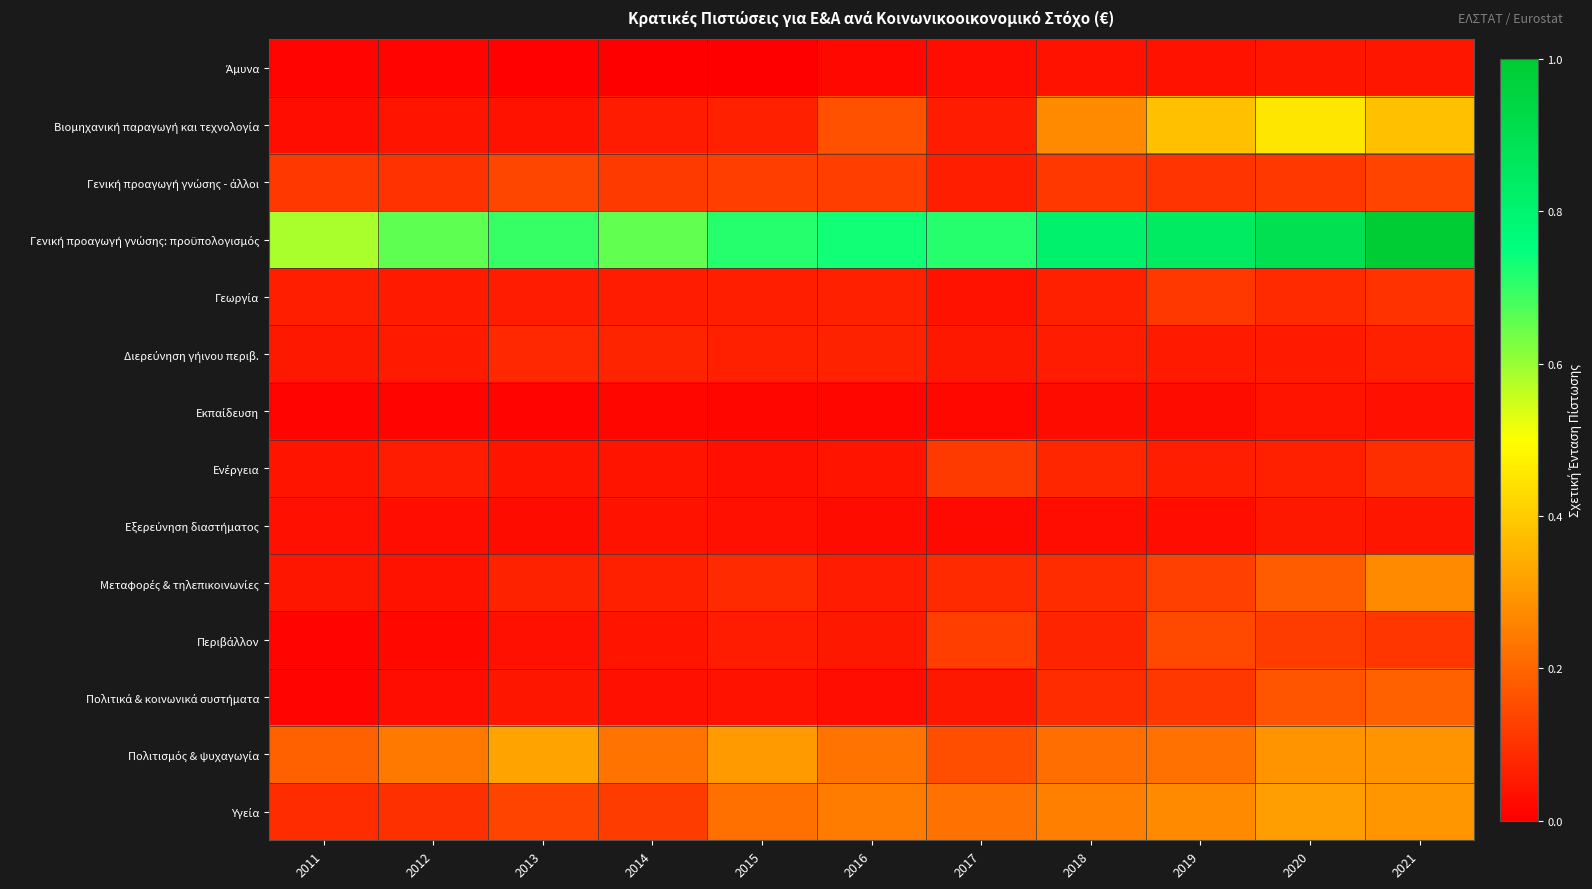

At how many categories does at least one series exceed 0?

11